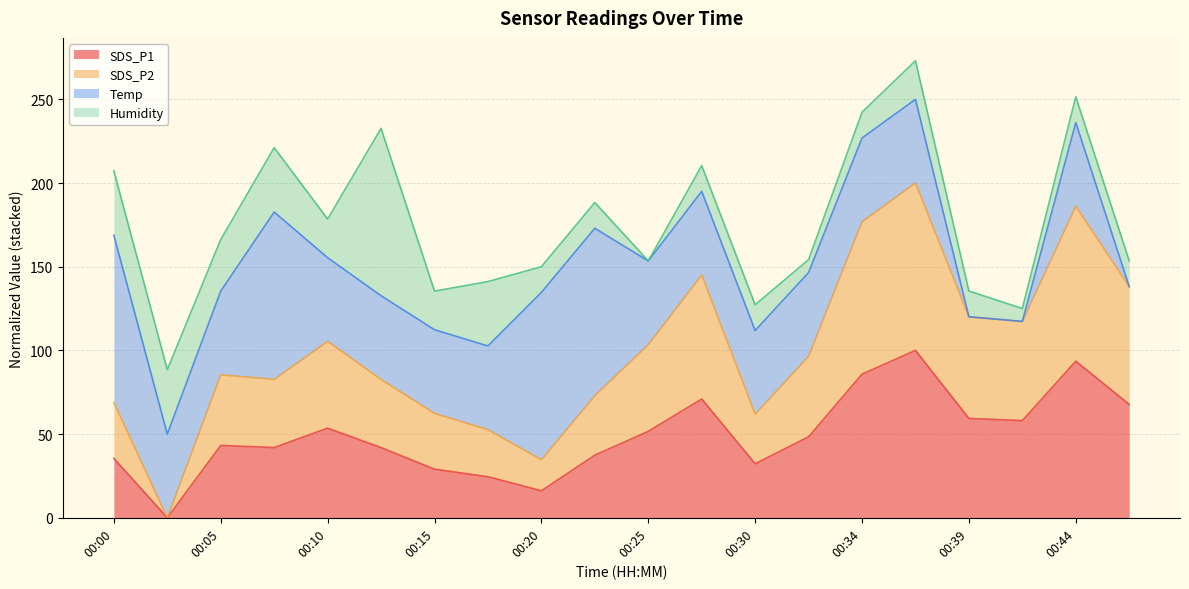

What is the value of the SDS_P1 point at the 18th from the left?

58.1